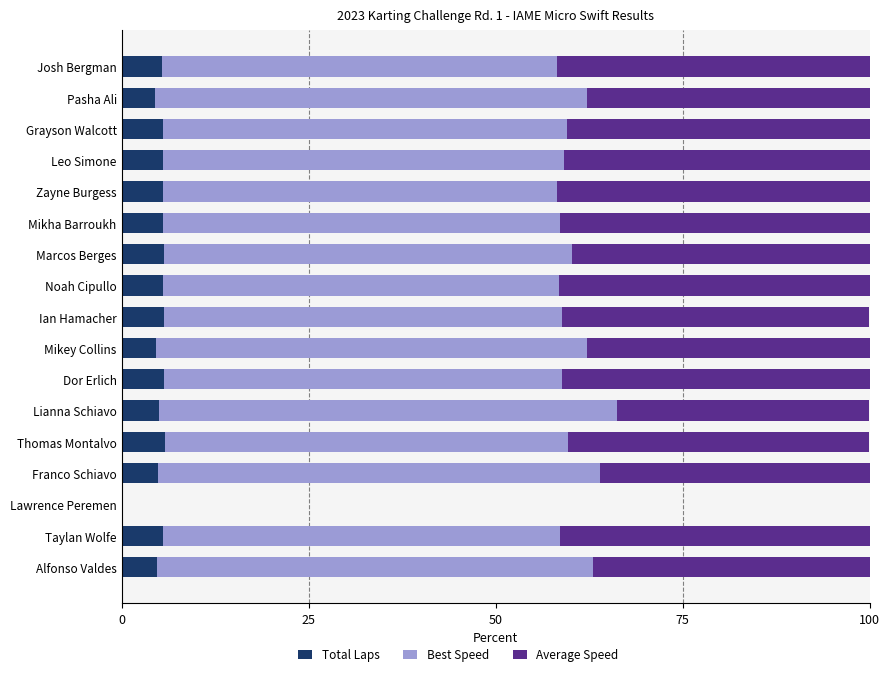

Read the Total Laps value at Grayson Walcott.

5.6